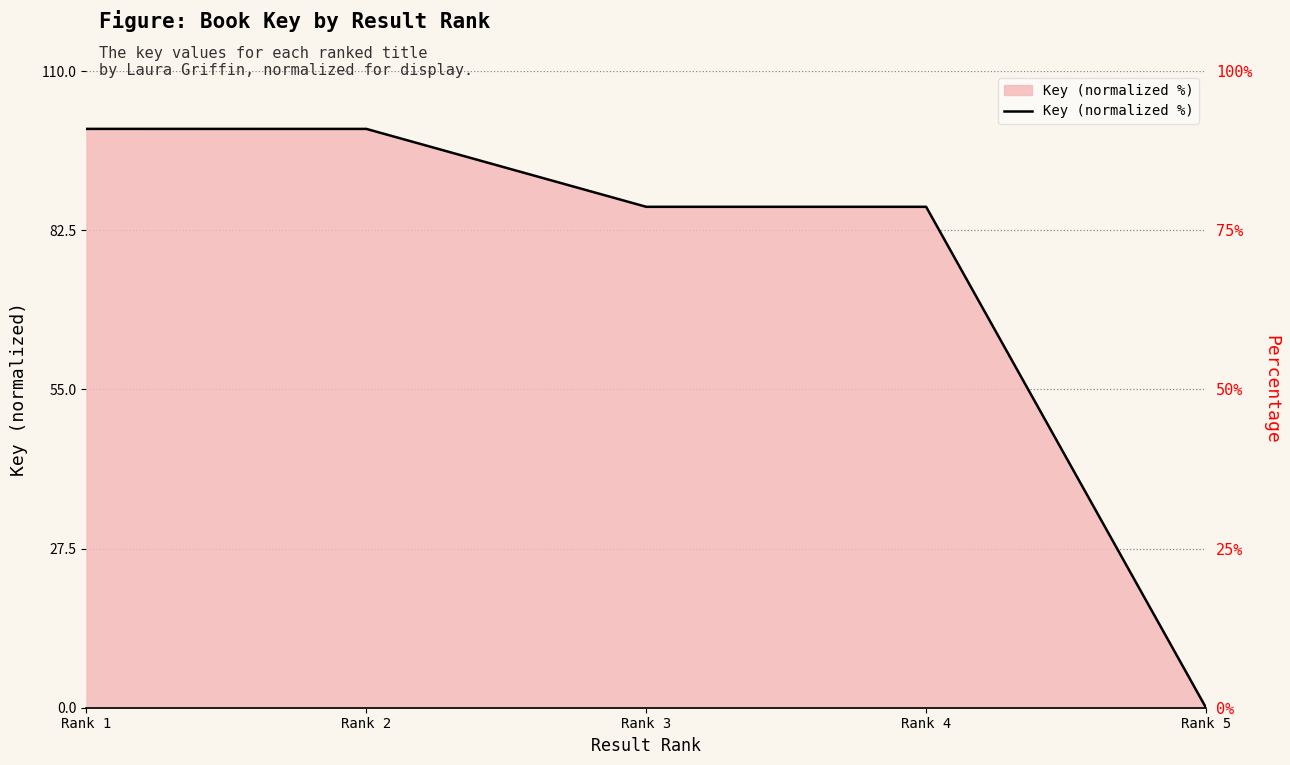

Count the number of values greater than 86.

4